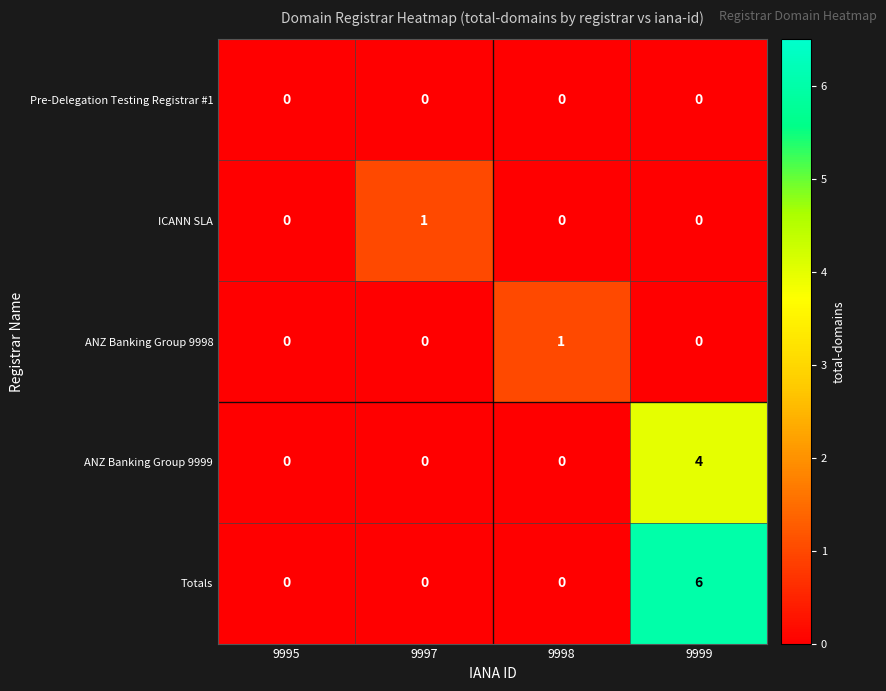

Reading left to right, what are all the values shown in this chart?

Pre-Delegation Testing Registrar #1: 9995=0	9997=0	9998=0	9999=0
ICANN SLA: 9995=0	9997=1	9998=0	9999=0
ANZ Banking Group 9998: 9995=0	9997=0	9998=1	9999=0
ANZ Banking Group 9999: 9995=0	9997=0	9998=0	9999=4
Totals: 9995=0	9997=0	9998=0	9999=6